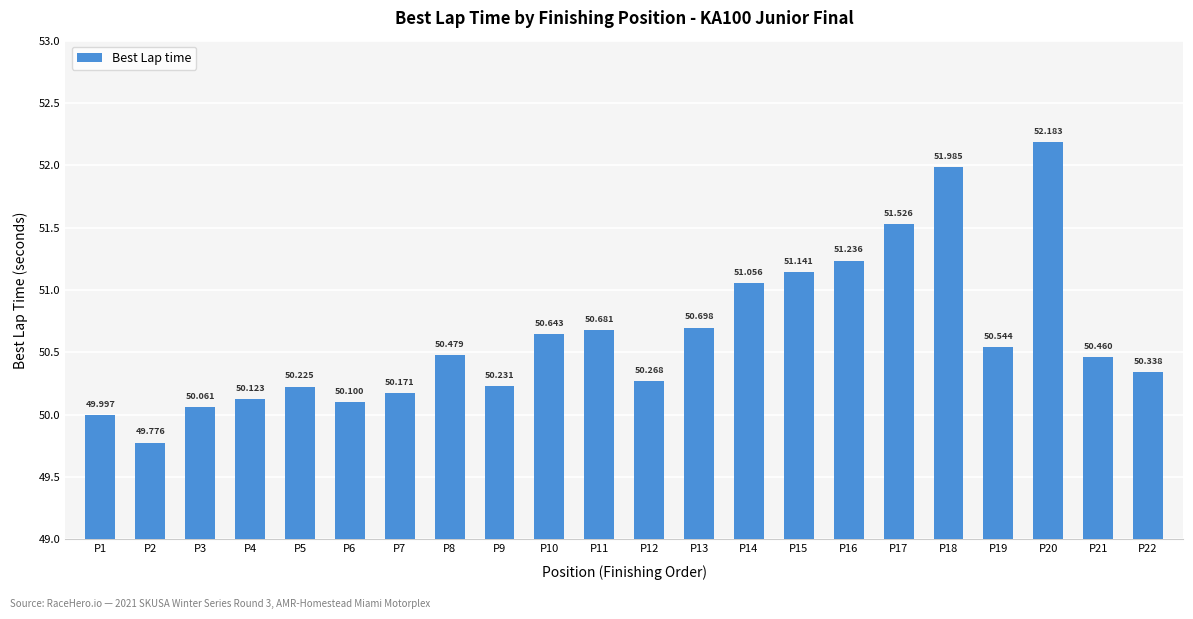

What is the sum of the values at P14 and P17?

102.6